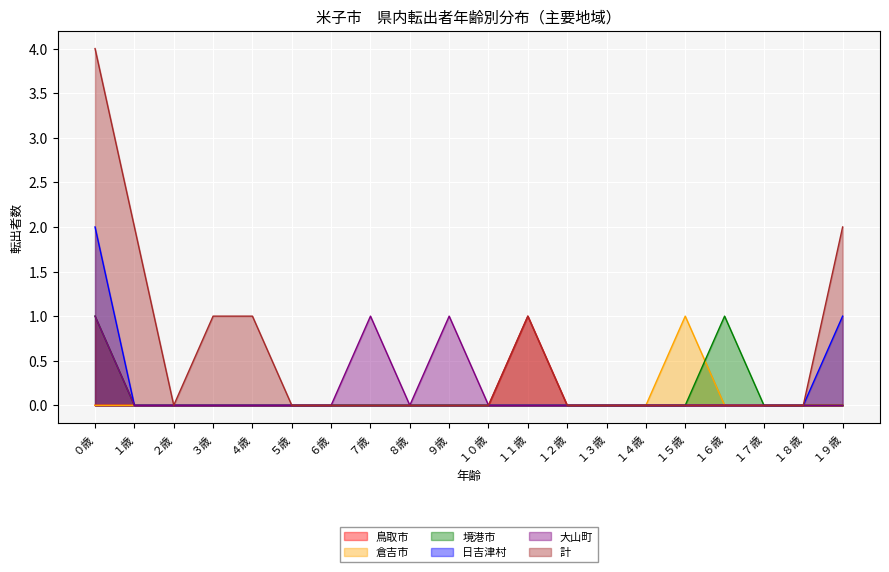

True or false: 大山町 and 境港市 intersect in this chart.

False